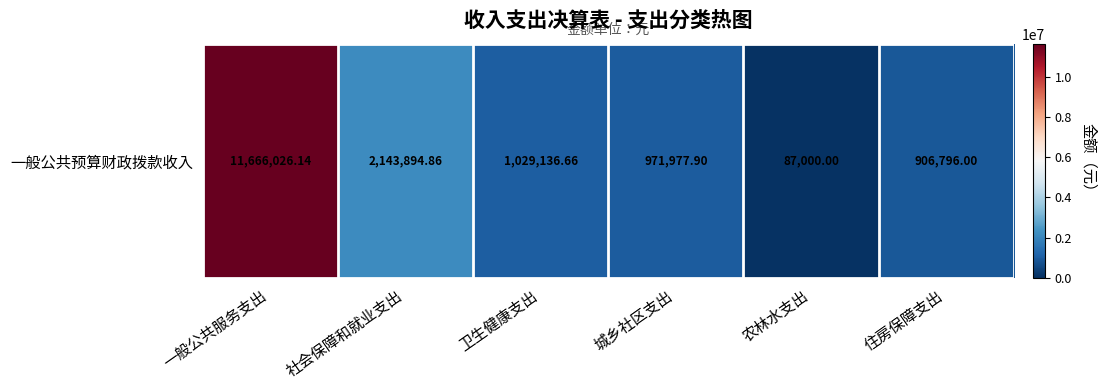

What is the difference between the second highest and minimum values?

2056894.9